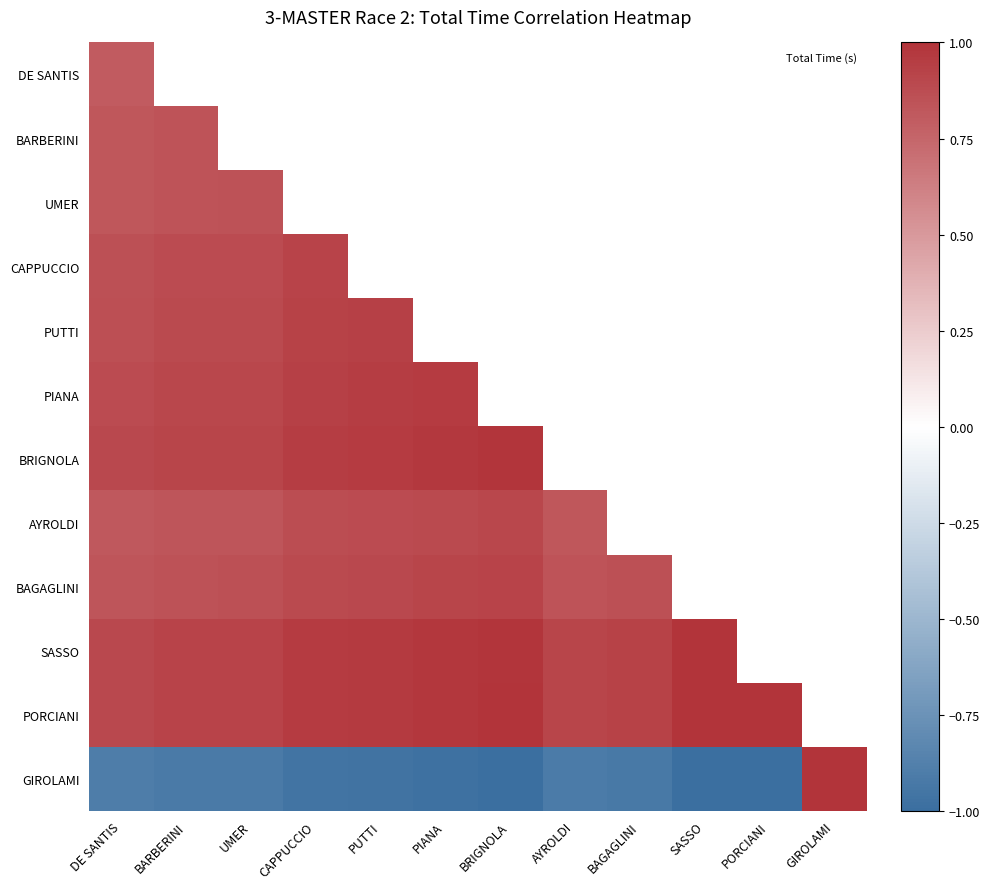

At which category is the sum across all series the highest?

DE SANTIS